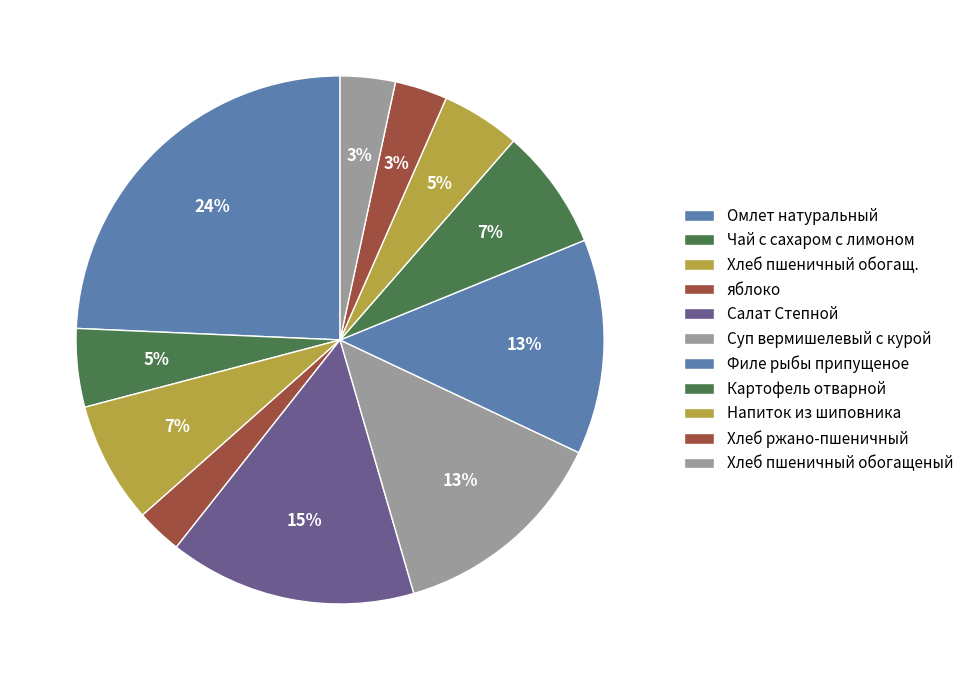

True or false: Салат Степной accounts for 8% of the total.

False